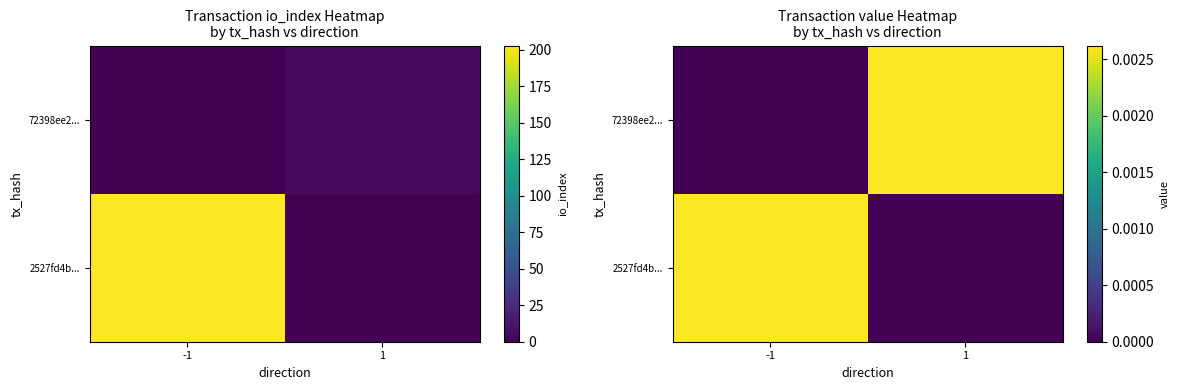

List the labels in order of 72398ee2... value, largest first.

1, -1